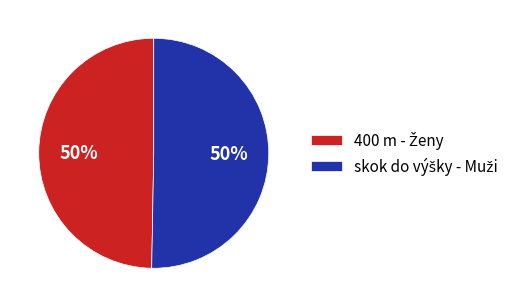

To the nearest percent, what is the average slice percentage?

50%